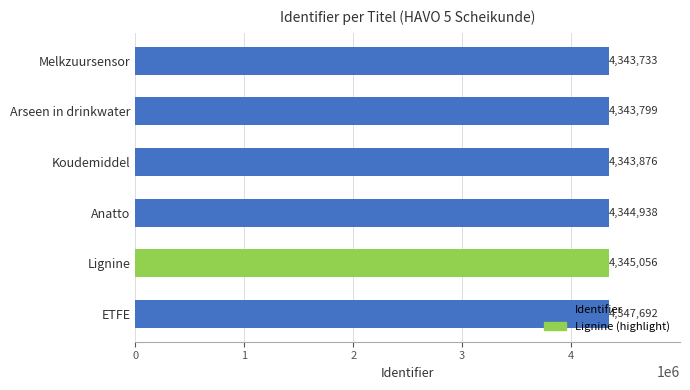

Is it true that the value at Melkzuursensor is 4343733?

True